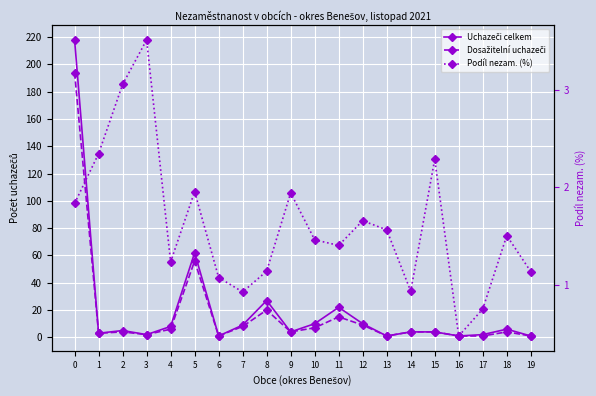

How many interior local valleys does the Uchazeči celkem series have?

6